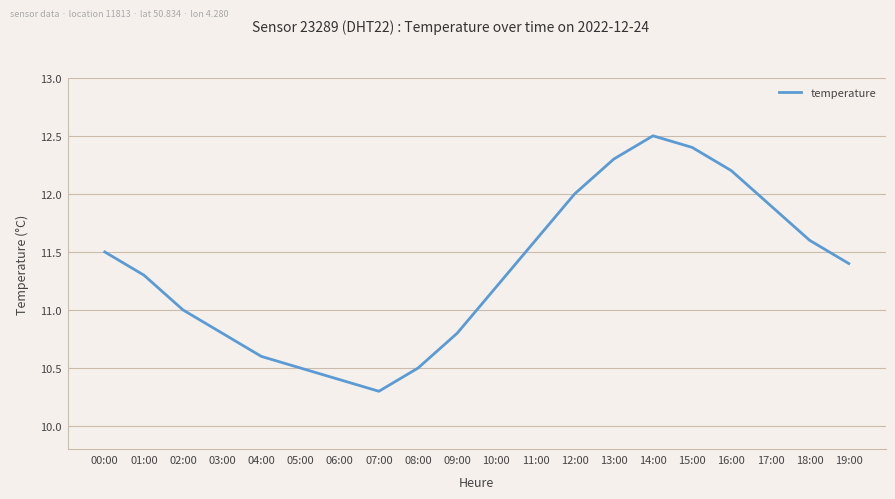

Reading left to right, list all the values displayed in this chart.

11.5	11.3	11.0	10.8	10.6	10.5	10.4	10.3	10.5	10.8	11.2	11.6	12.0	12.3	12.5	12.4	12.2	11.9	11.6	11.4